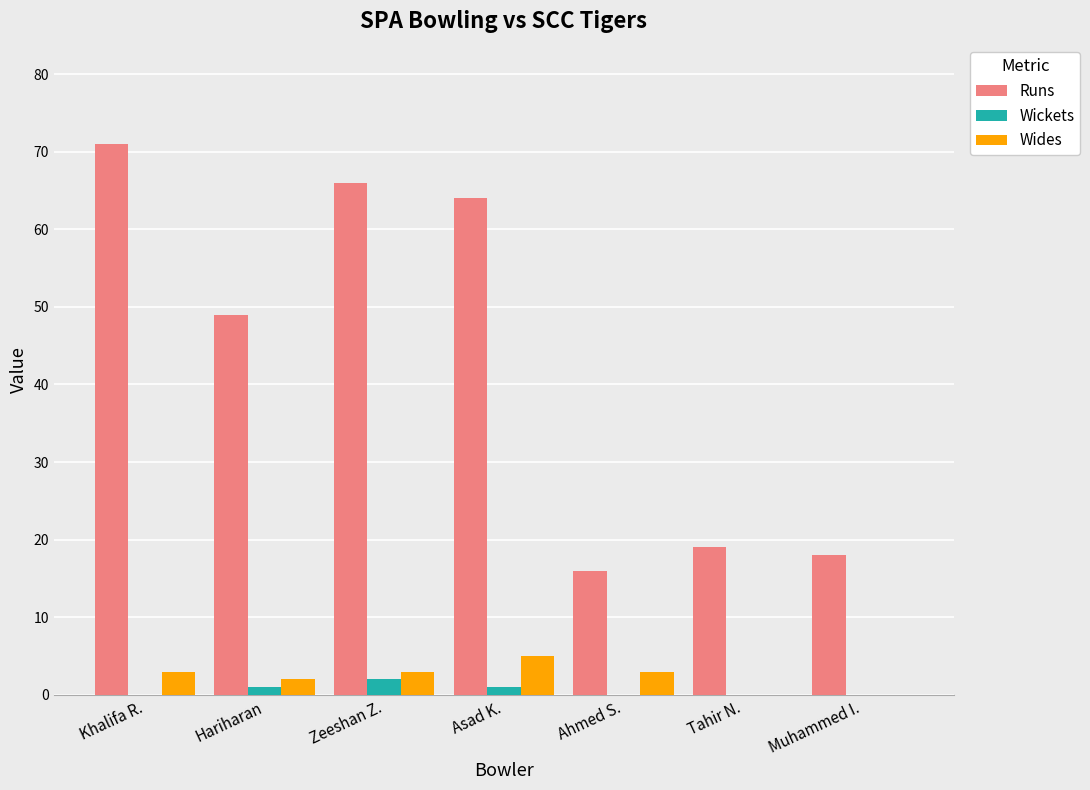

Is it true that Runs equals 64 at Asad K.?

True